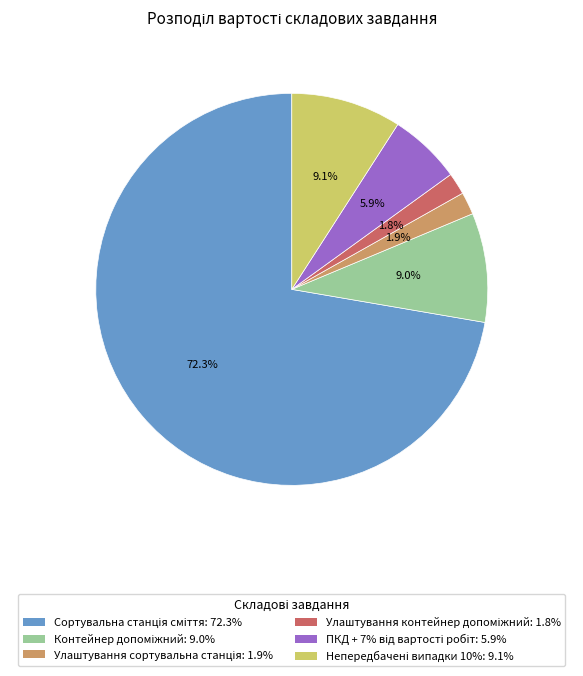

Is there any slice that represents more than half of the pie?

Yes